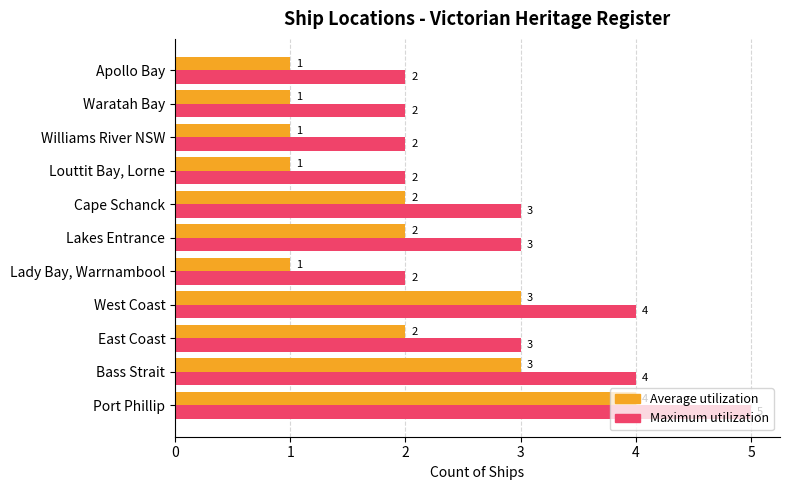

What is the approximate value of Maximum utilization at Port Phillip?

5